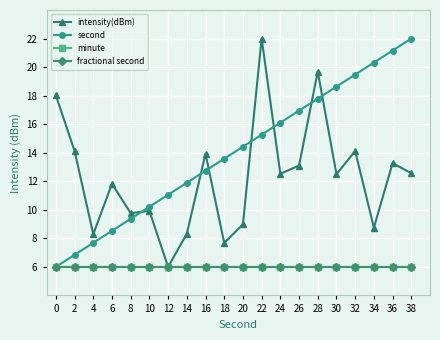

Is this an area chart (filled region under the line)?

No